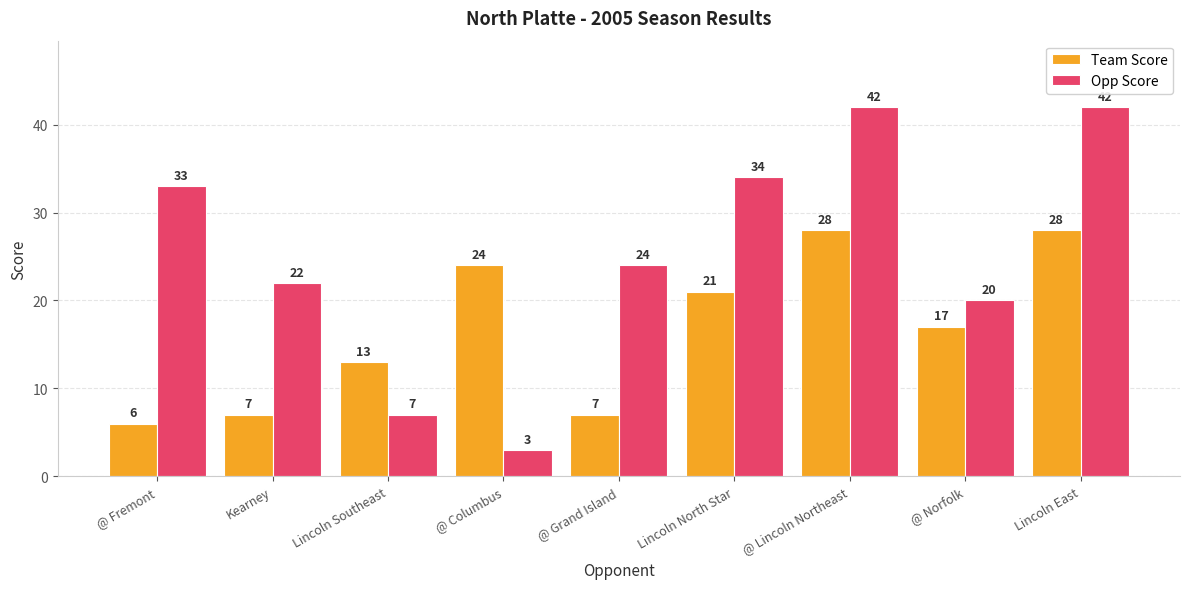

How many data points does each series have?

9